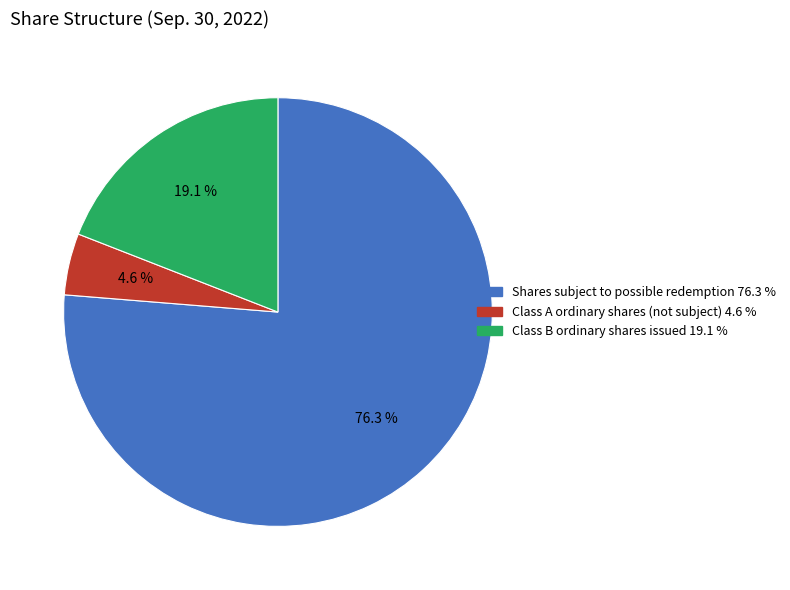

Is the sum of Shares subject to possible redemption and Class B ordinary shares issued greater than half?

Yes